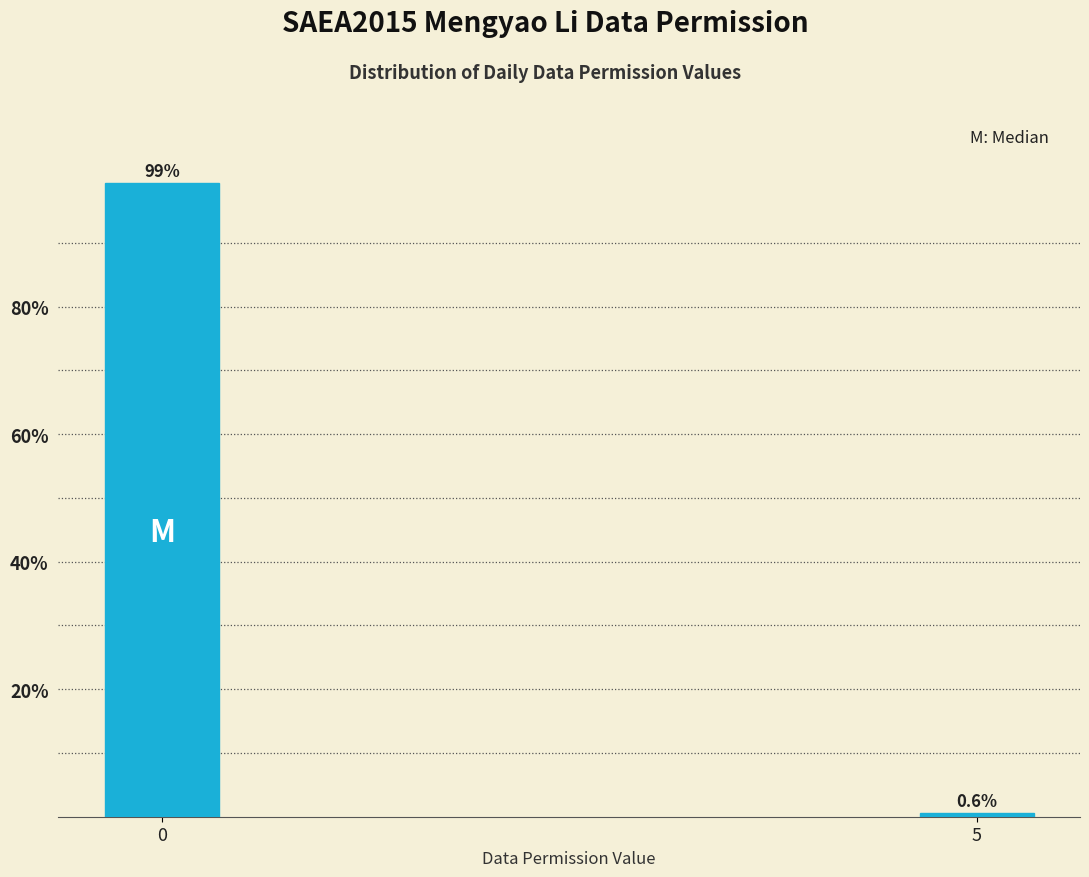

Reading left to right, list all the values displayed in this chart.

99.4	0.6